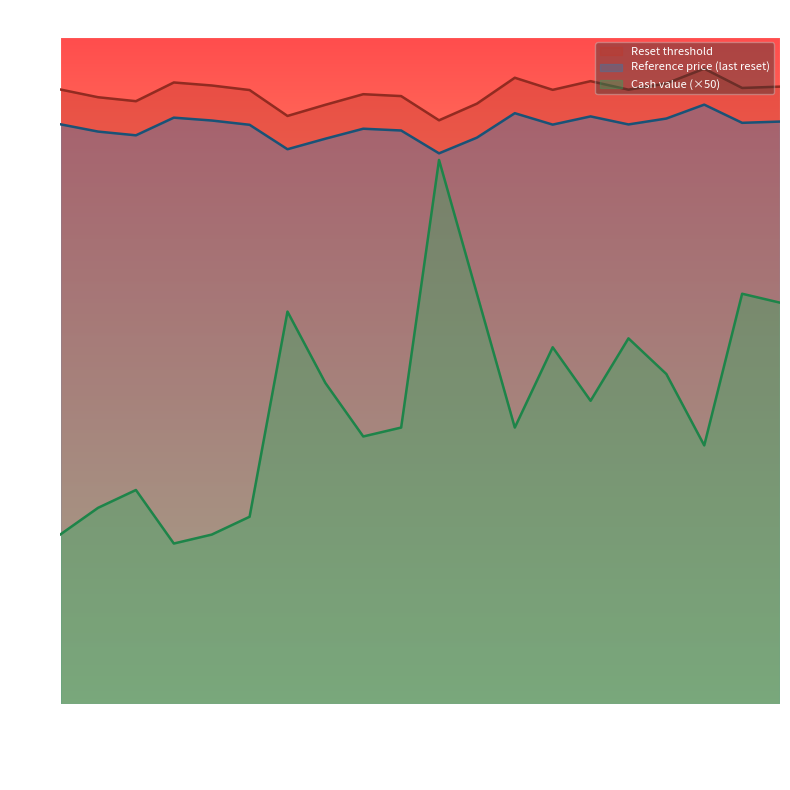

Where does the Reset threshold series first go above 34?

2025-10-01